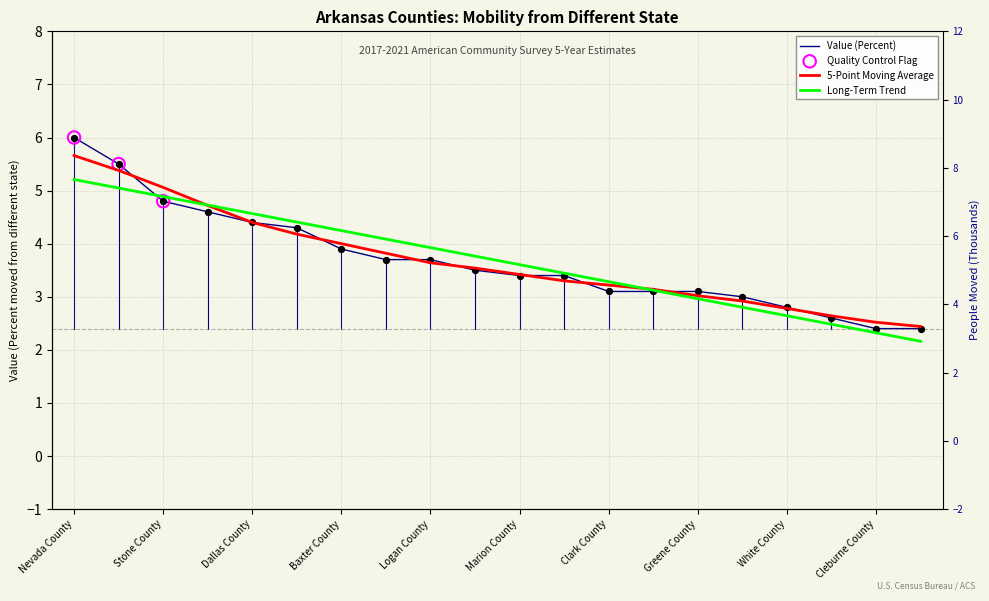

What is the total value across all series at Izard County?

4.9